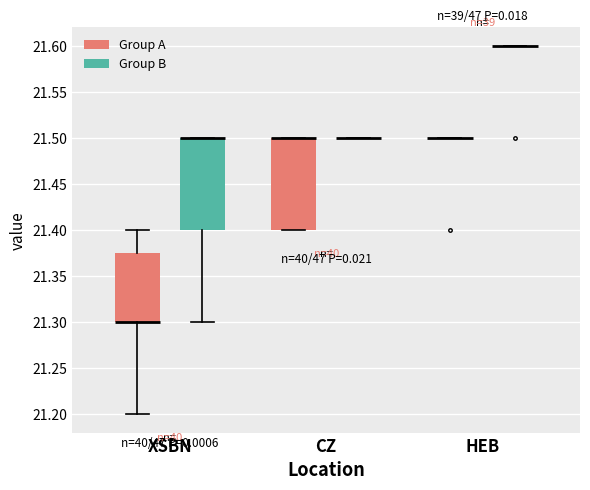

Where is the upper edge of the box for CZ (Group A) on the y-axis? The values are not printed on the chart, so give them approximately, as read against the axis.

21.500